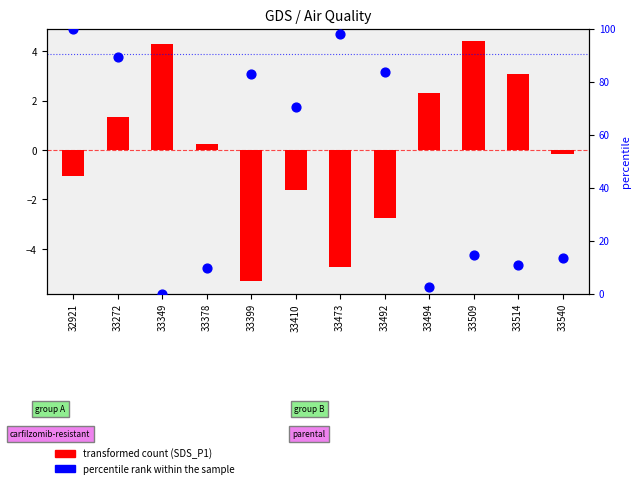

Between 33399 and 33272, which is larger?

33272